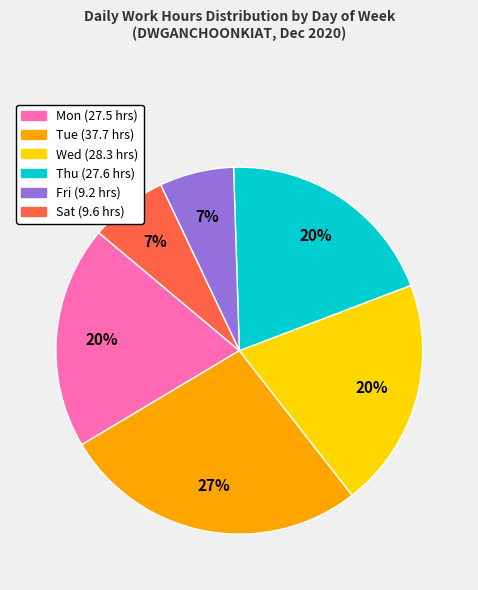

Is there a majority slice in this chart?

No